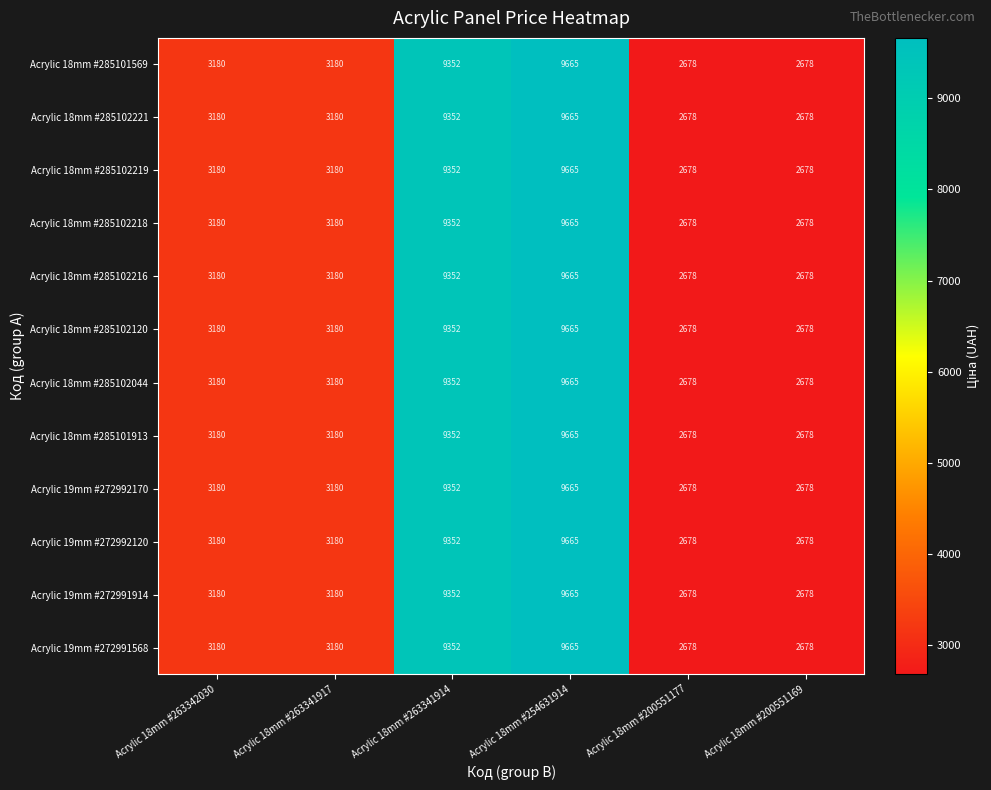

The value of Acrylic 19mm #272991568 at Acrylic 18mm #254631914 is 9665. True or false?

True